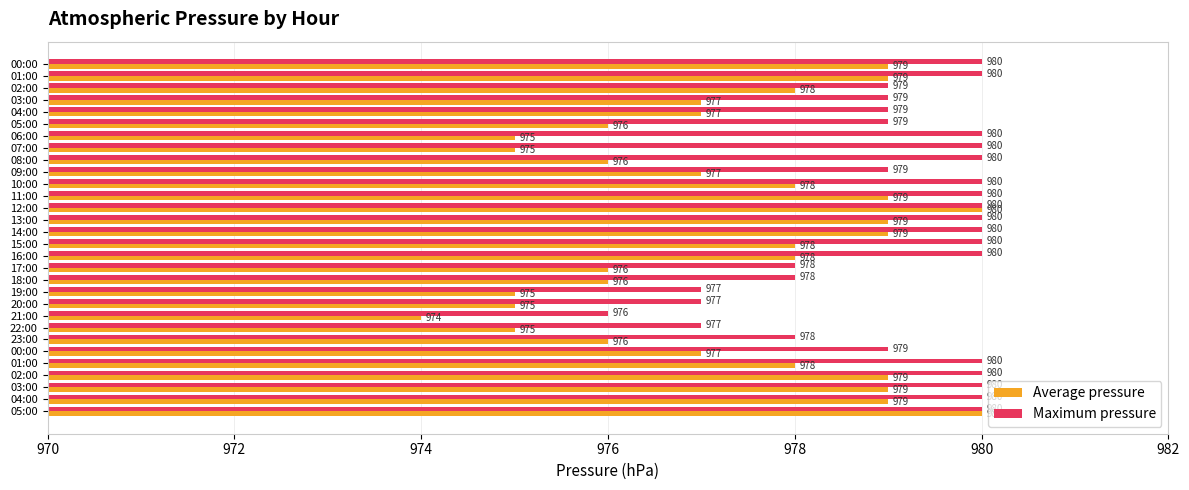

Which series has the largest range (max minus min)?

Average pressure